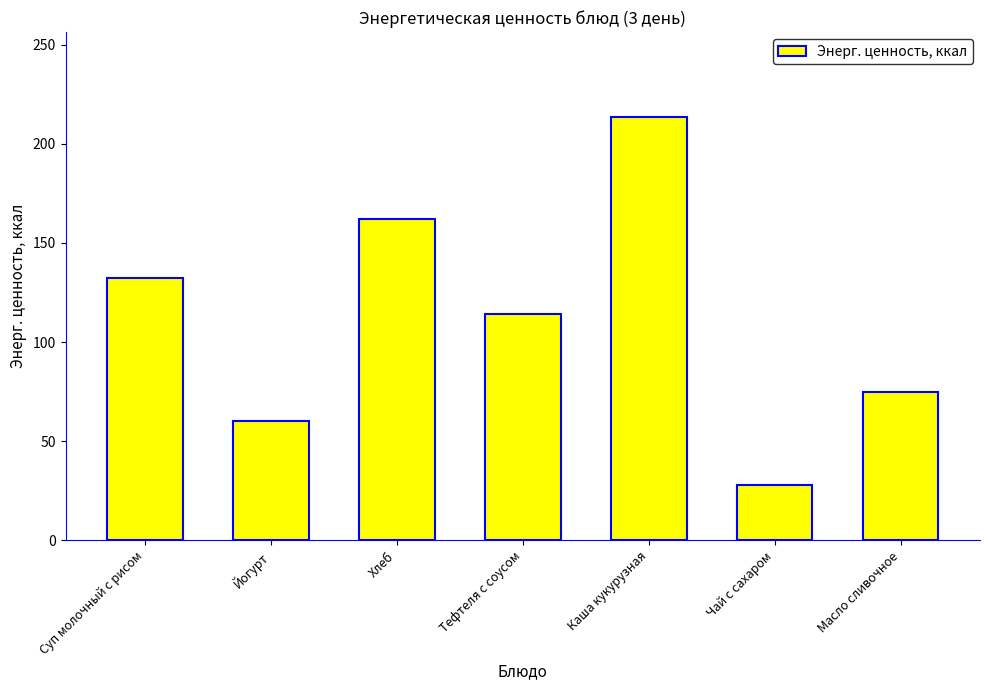

Reading left to right, list all the values displayed in this chart.

132.4	60.0	162.2	114.4	213.6	28.0	75.0